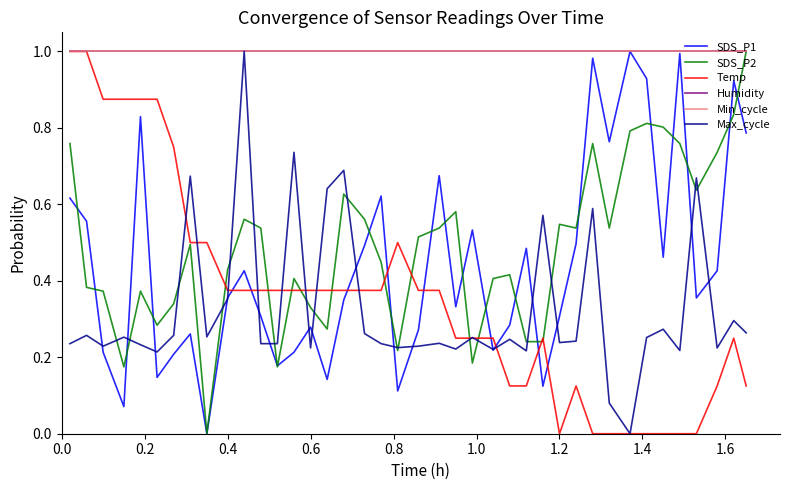

Is this an area chart (filled region under the line)?

No